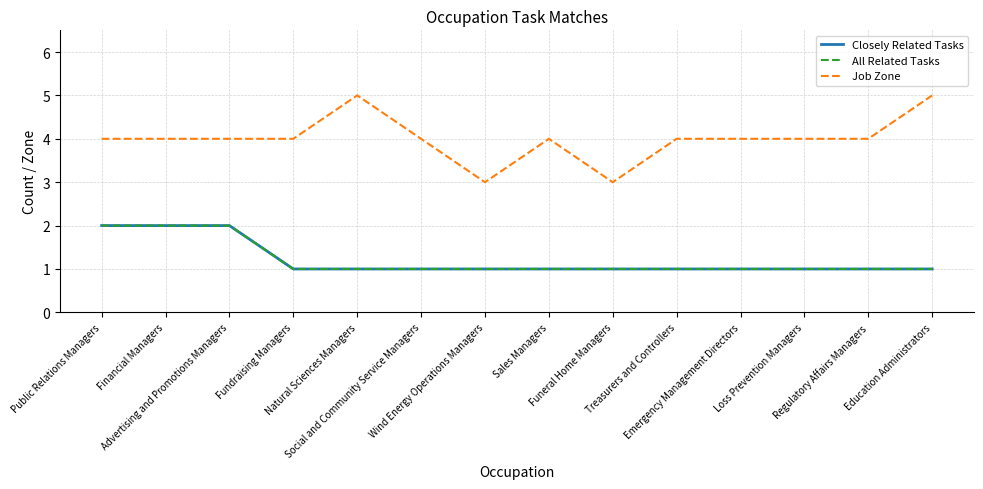

What is the total value across all series at Sales Managers?

6